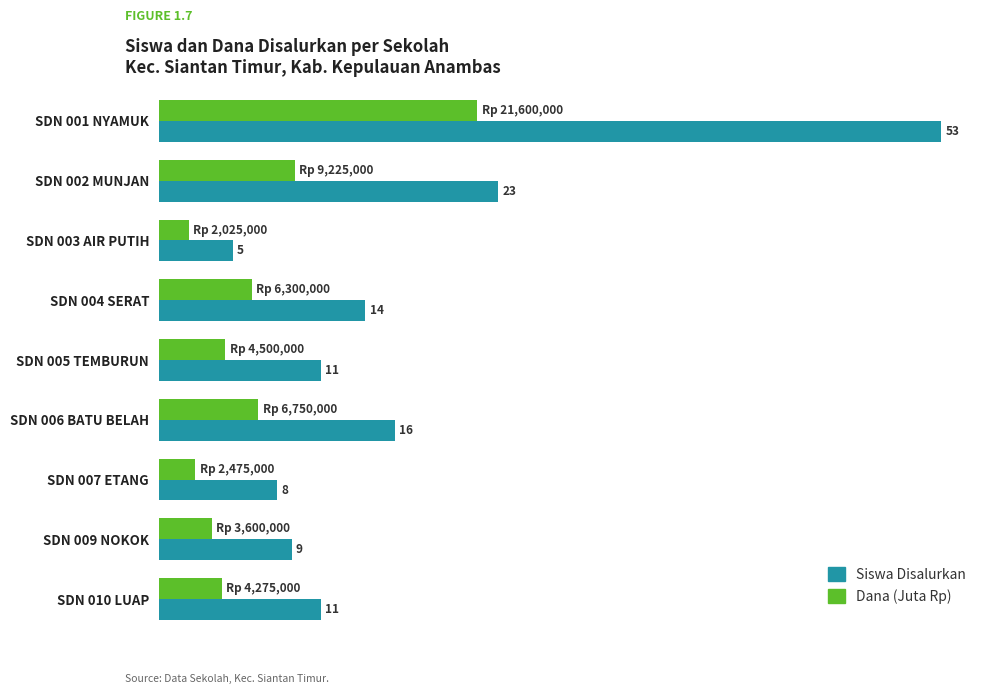

Which series has the widest spread of values?

Siswa Disalurkan